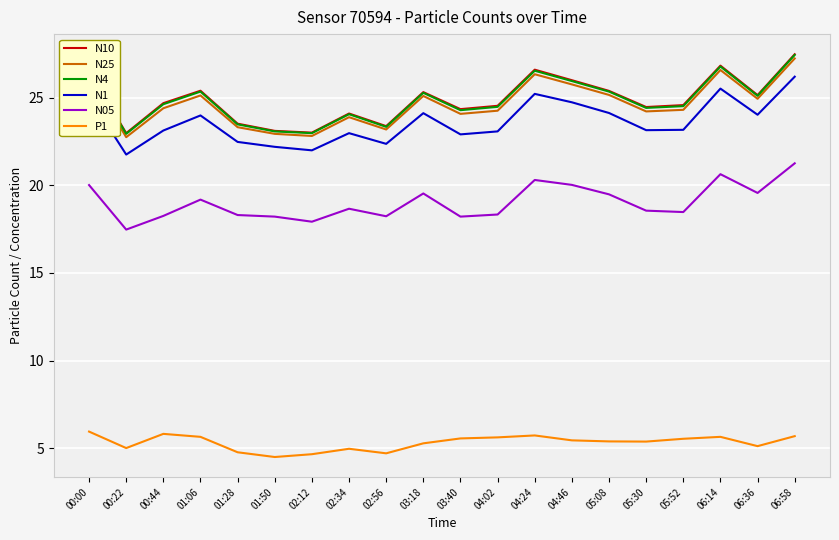

What position from the left is 04:46?

14